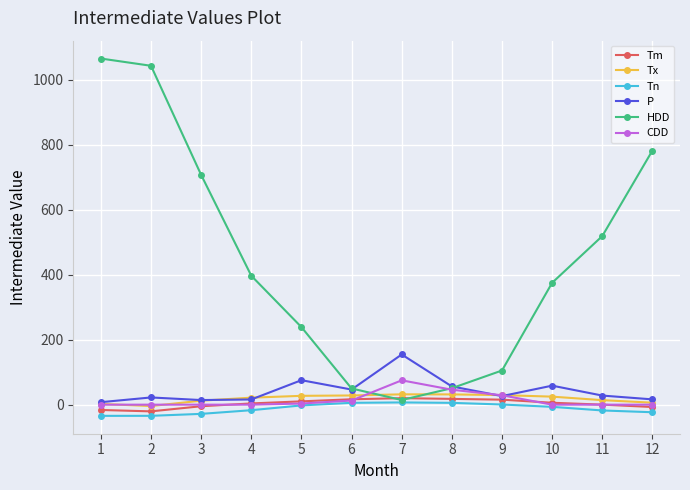

Where is CDD nearest to the value 37?

9